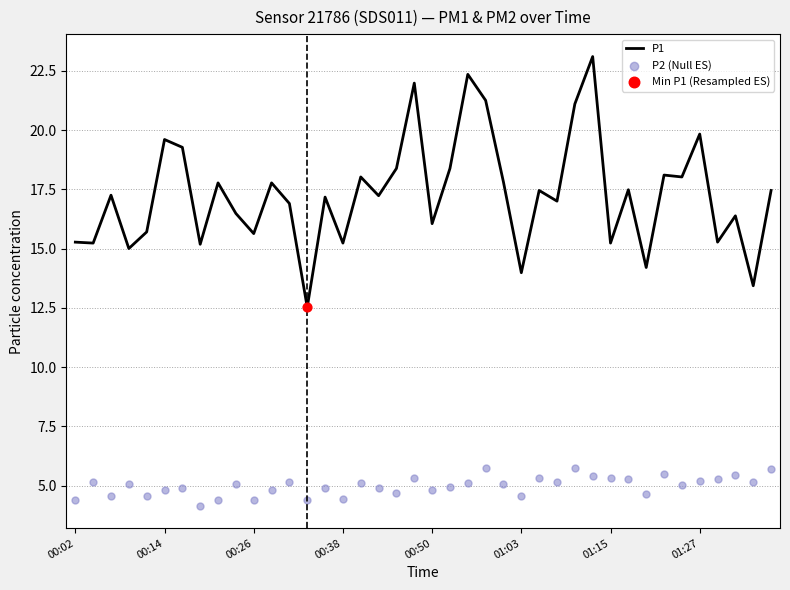

What is the lowest value of the P1 series?

12.5